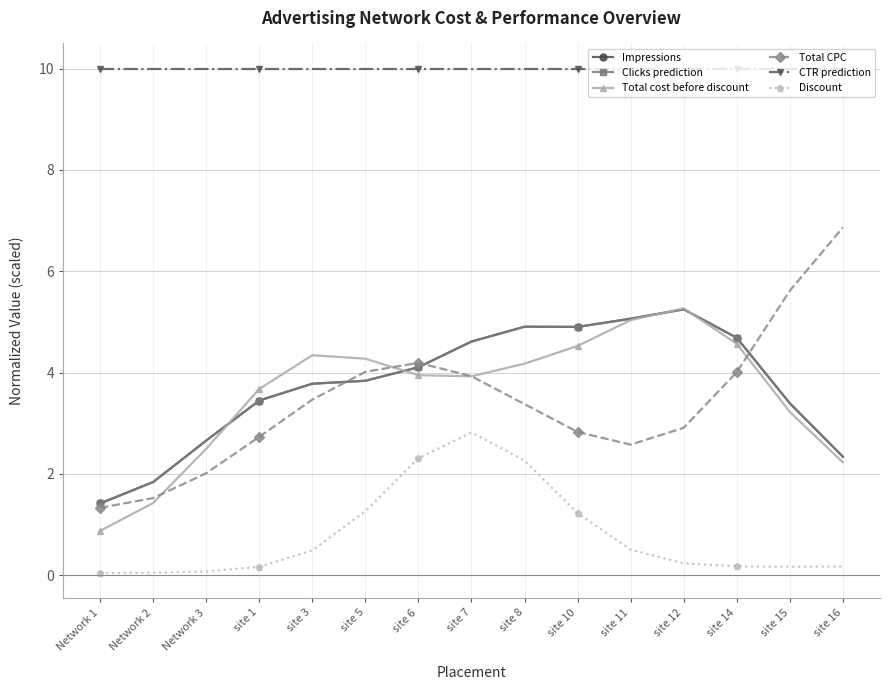

What position from the right is site 14?

3